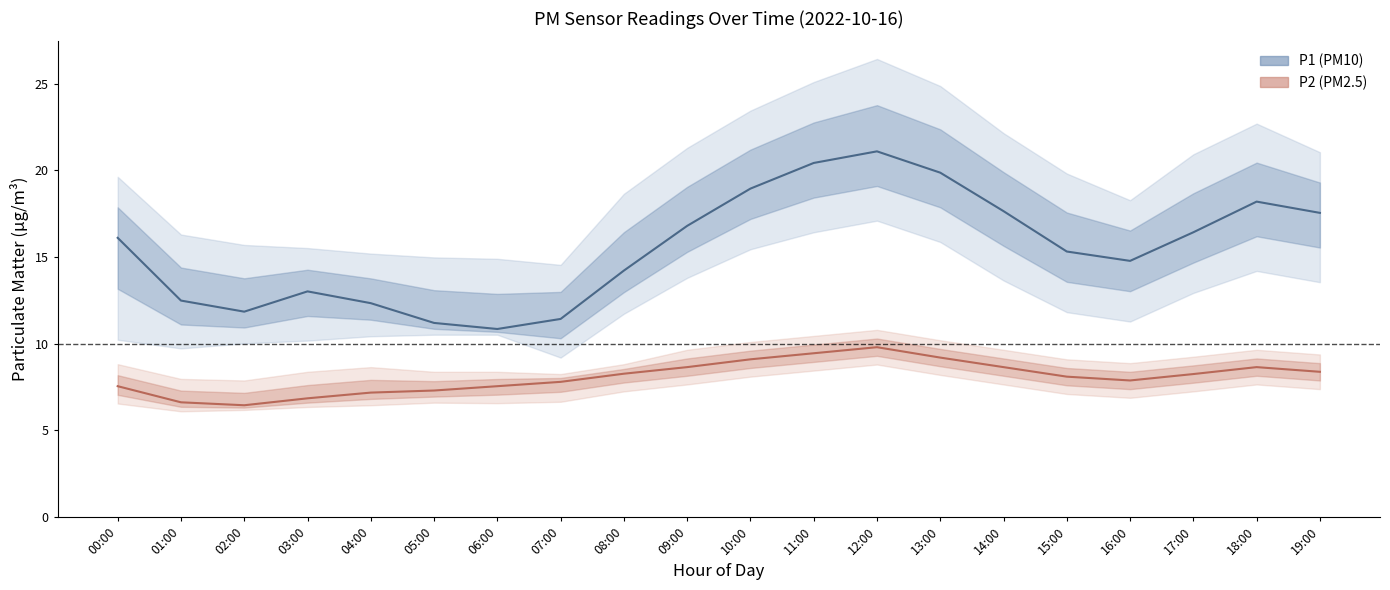

What is the difference between the maximum and minimum values in the P2 series?

3.4